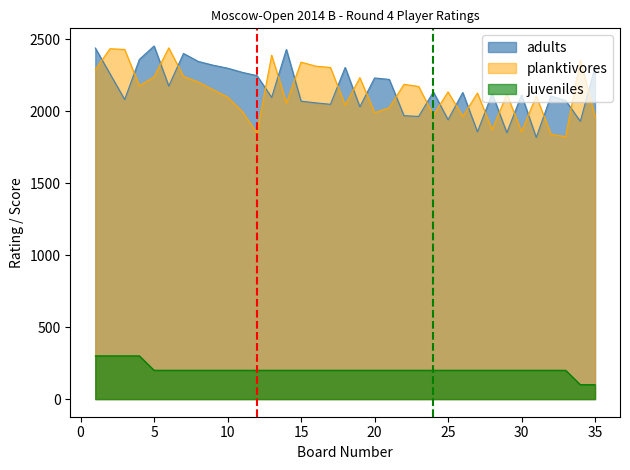

What is the minimum value for adults?

1817